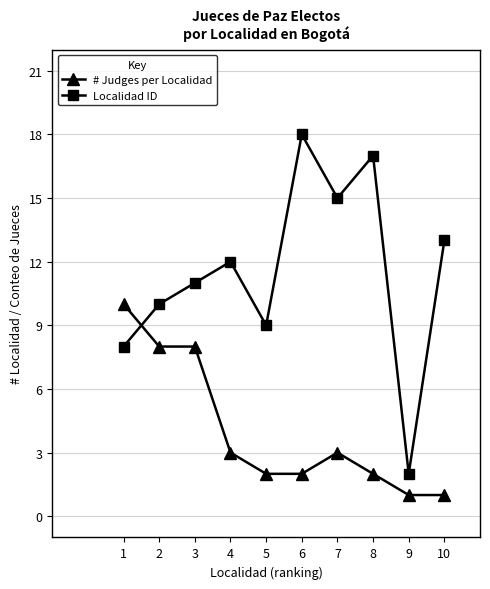

How many times do # Judges per Localidad and Localidad ID cross each other?

1